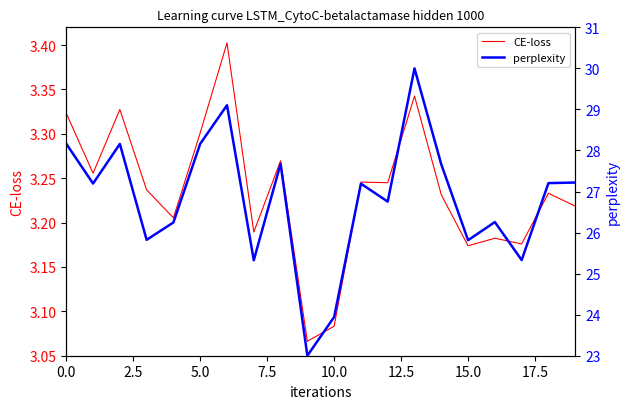

What is the difference between the maximum and second lowest values in the CE-loss series?

0.3